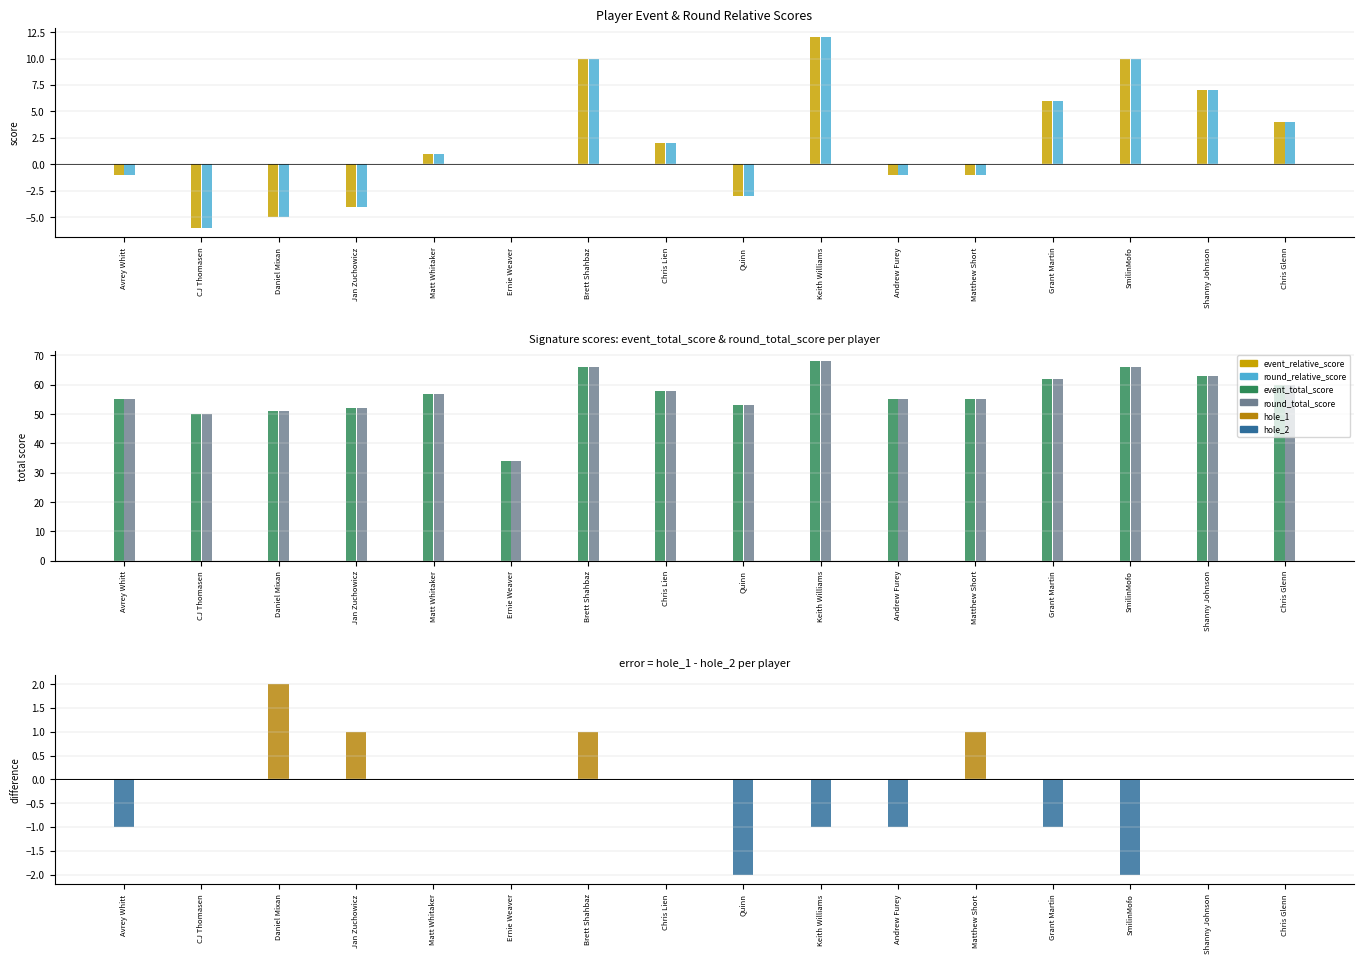

What is the minimum value for round_relative_score?

-6